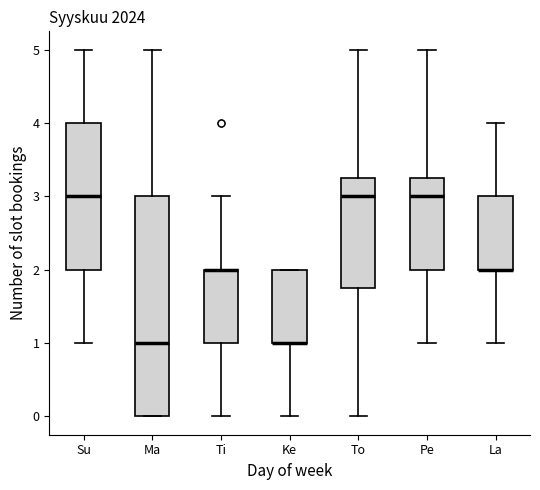

Comparing the boxes themselves (not the whiskers), which one is the tallest?

Ma